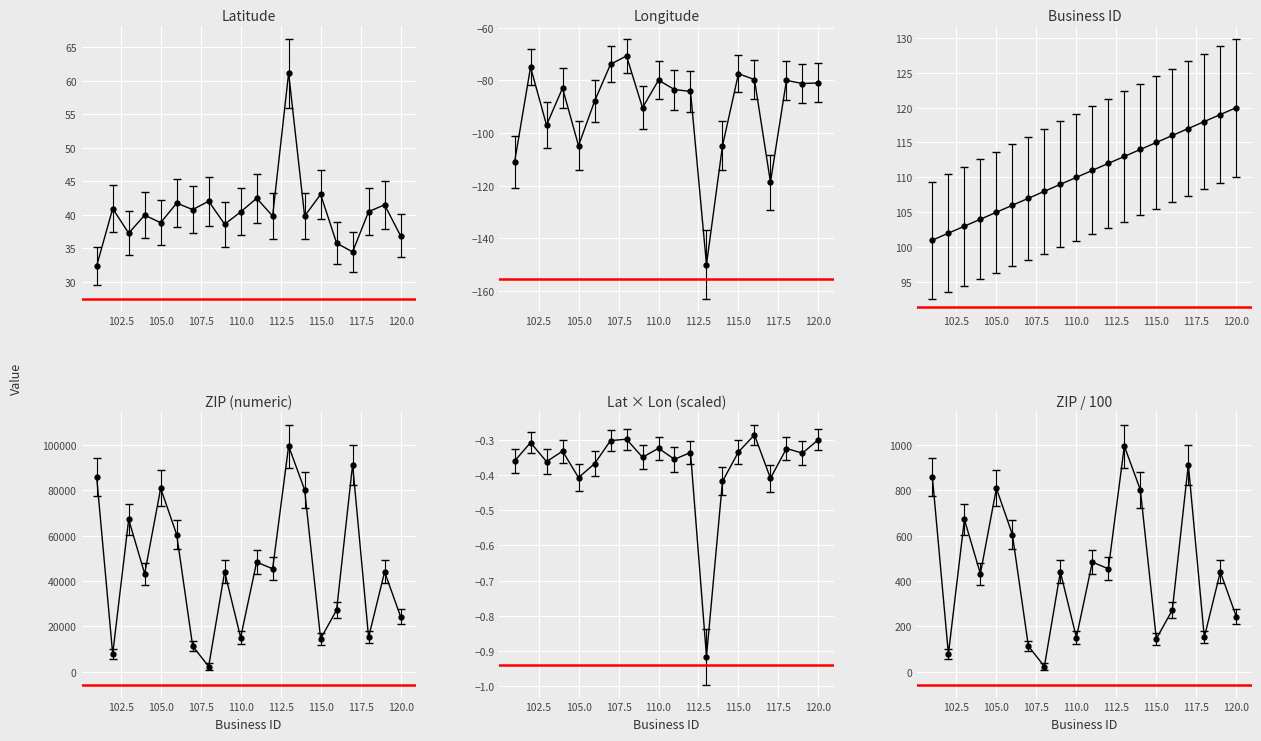

Is it true that ZIP (numeric) equals 11368.0 at 107?

True